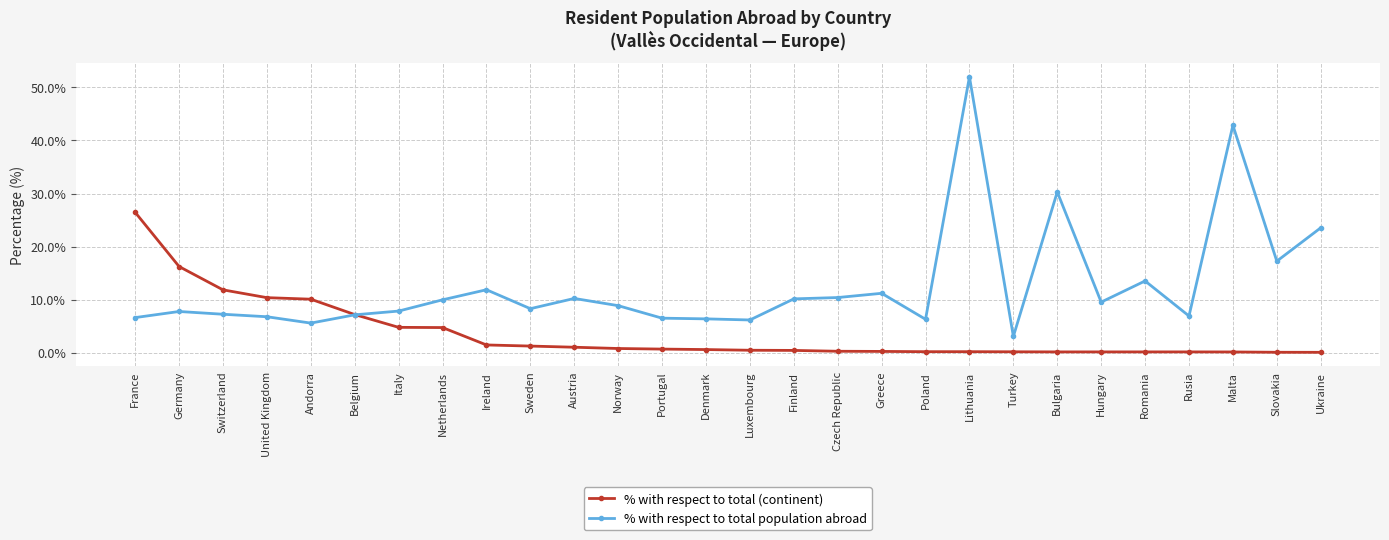

True or false: % with respect to total population abroad has a value of 11.0 at United Kingdom.

False